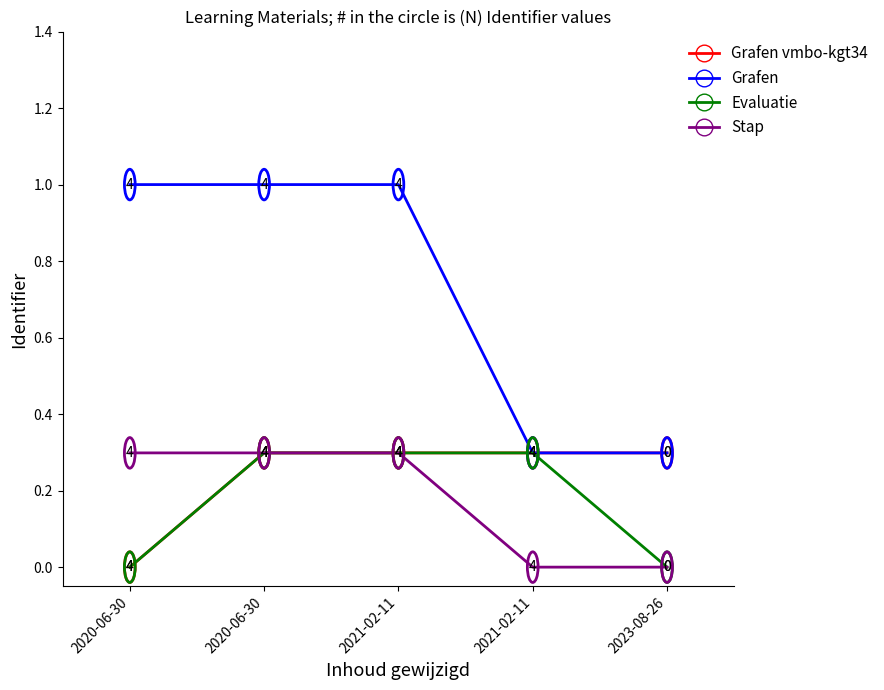

What is the label of the 1st point from the right?

2023-08-26